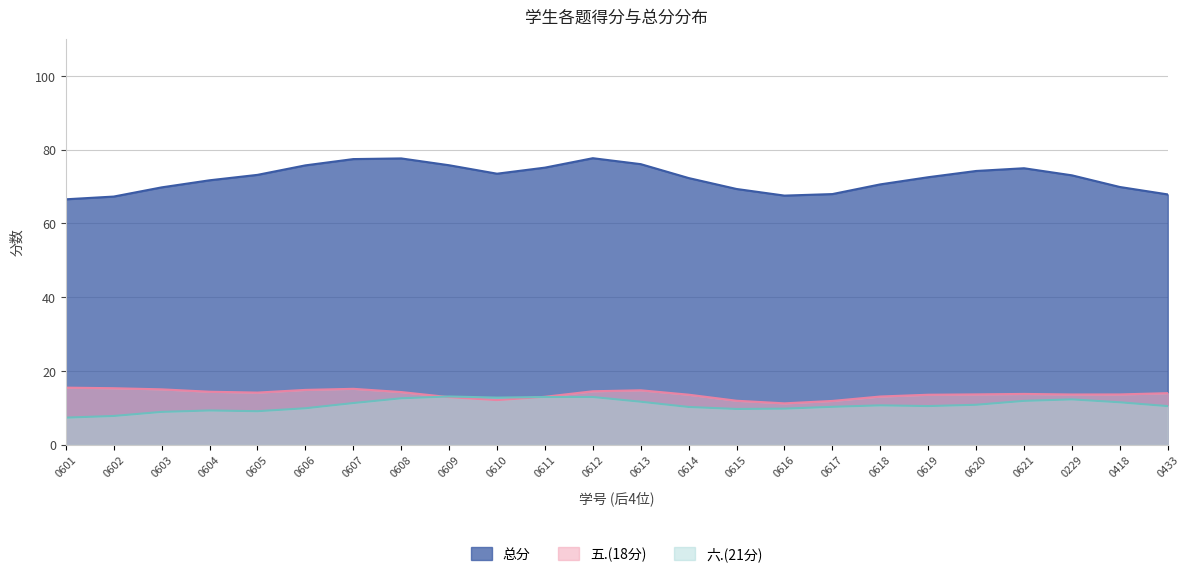

Which series has the largest total across all categories?

总分